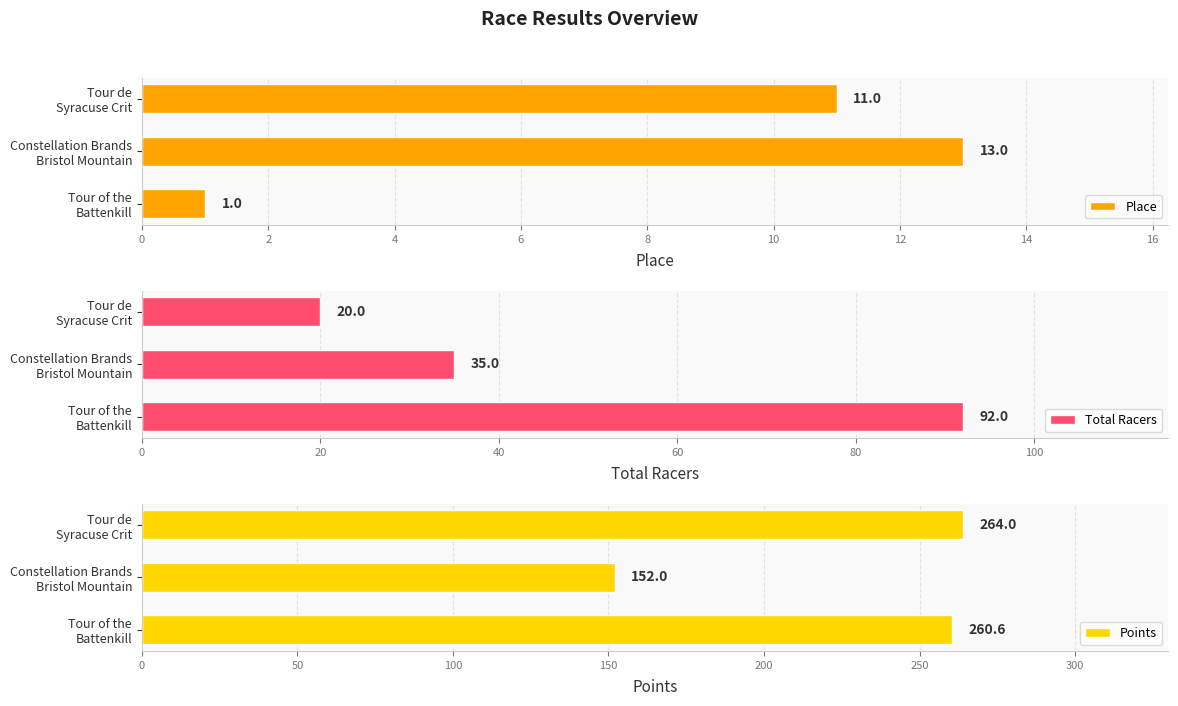

What is the average value of the Points series?

225.5